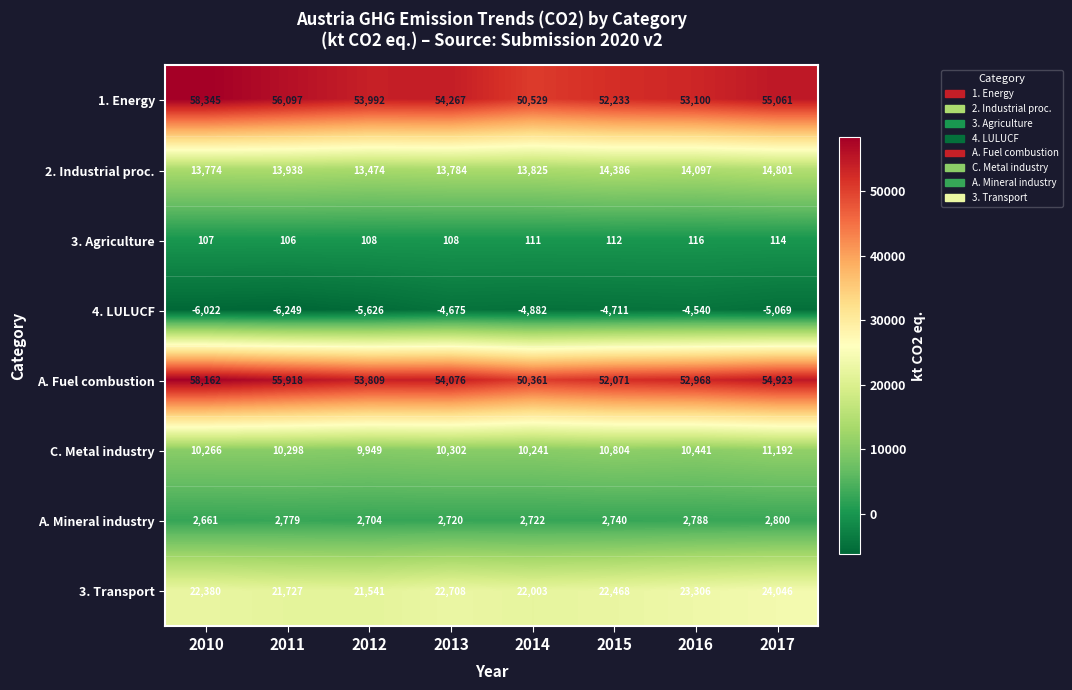

At which category is the sum across all series the highest?

2010